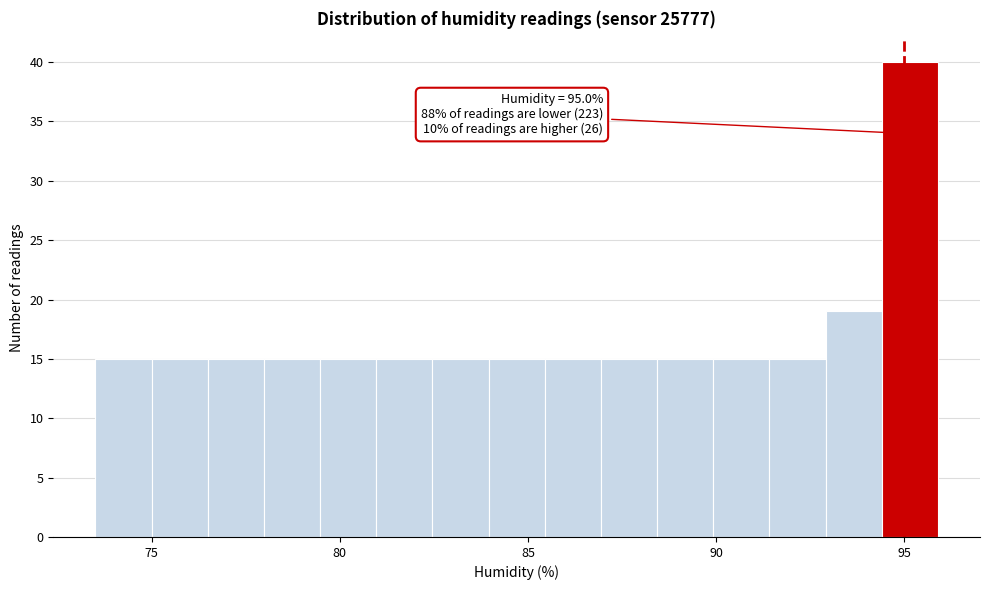

Around what value on the x-axis is the tallest bar? Give the approximate position of its centre, as read against the axis.

95.0